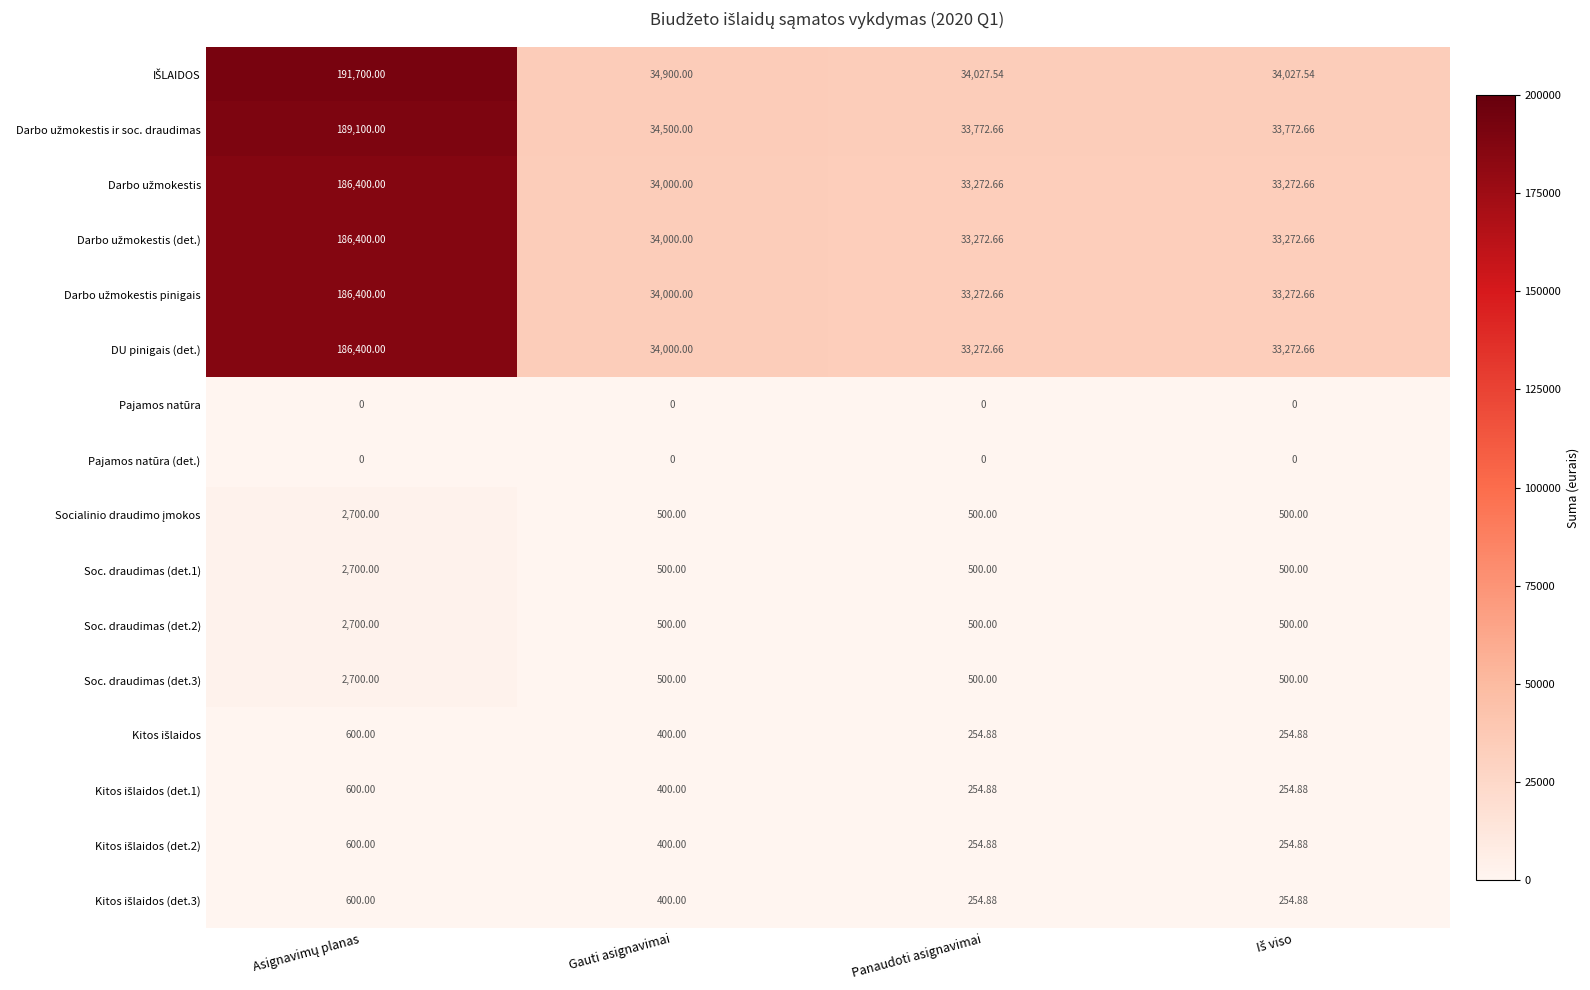

How many data points does each series have?

4